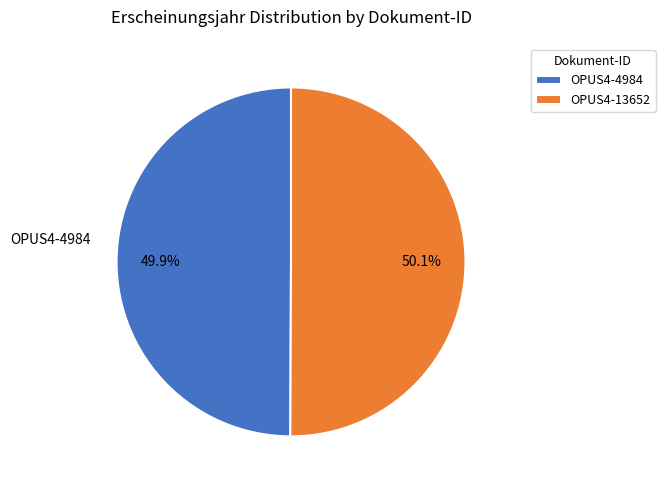

How many slices are in this pie chart?

2